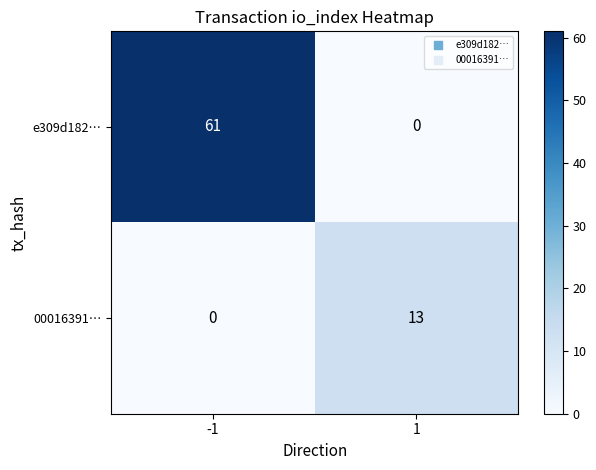

Rank the series at -1 from highest to lowest value.

e309d182…, 00016391…